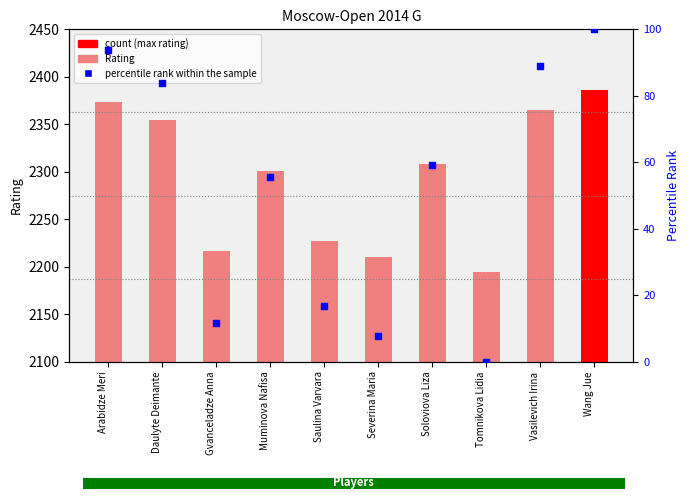

Which series has the largest total across all categories?

Rating